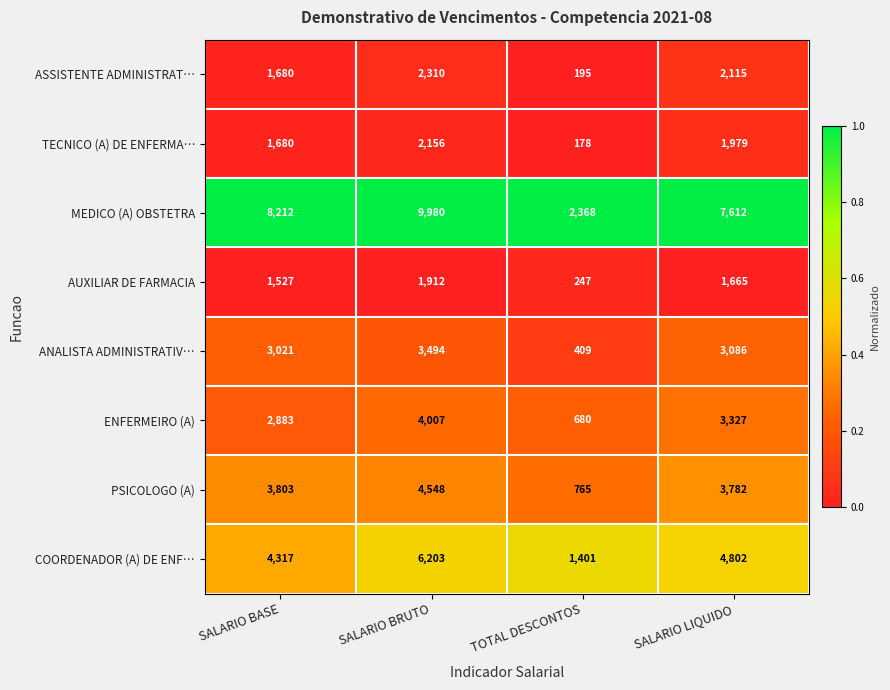

How many categories are shown in the chart?

4